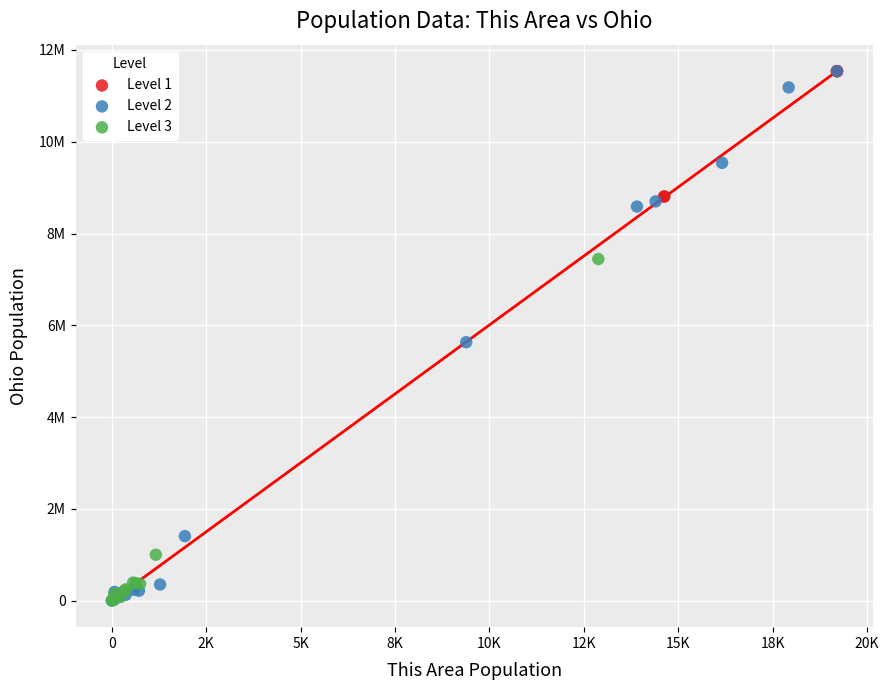

What are all the series names shown in the legend?

Level 1, Level 2, Level 3